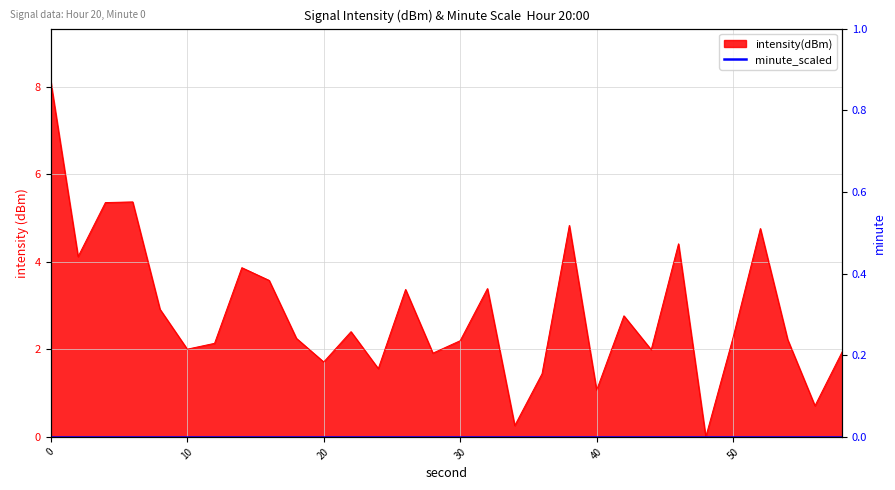

True or false: the data shows 3.6 at 16.

True